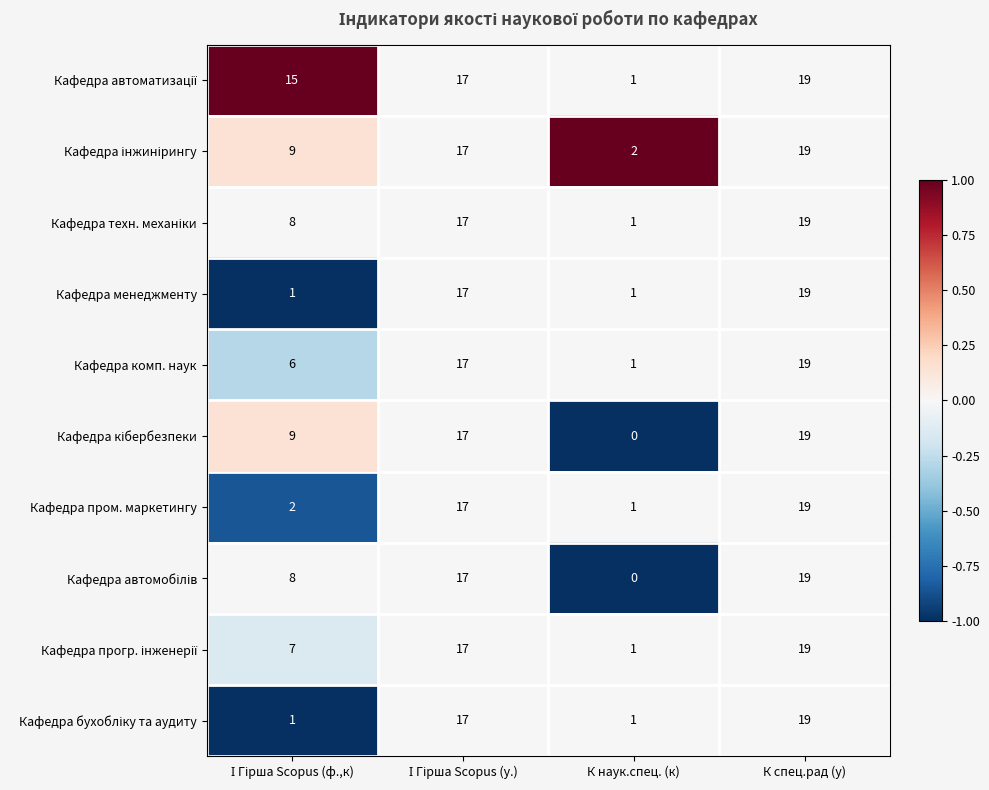

What is the total value across all series at К спец.рад (у)?

190